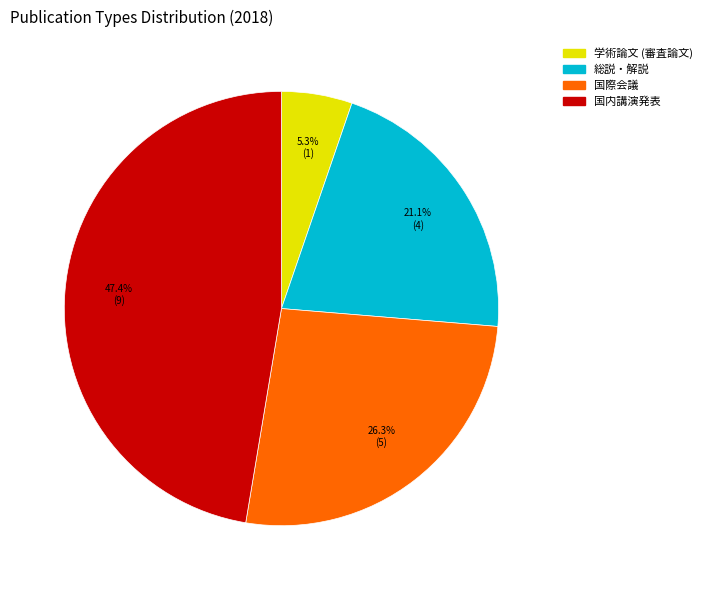

Is it true that 総説・解説 is 29% of the pie?

False